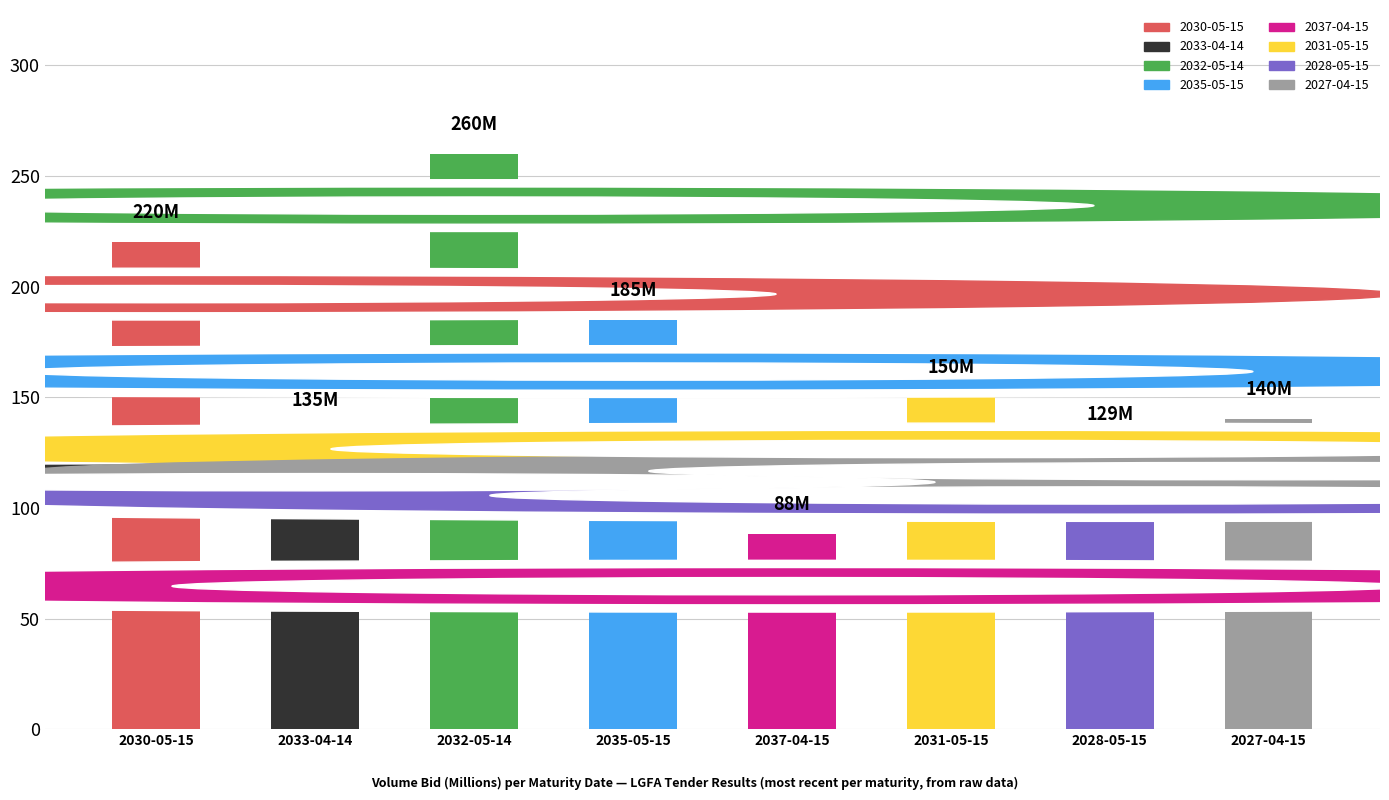

Is it true that Volume Bid (M) equals 176 at 2033-04-14?

False